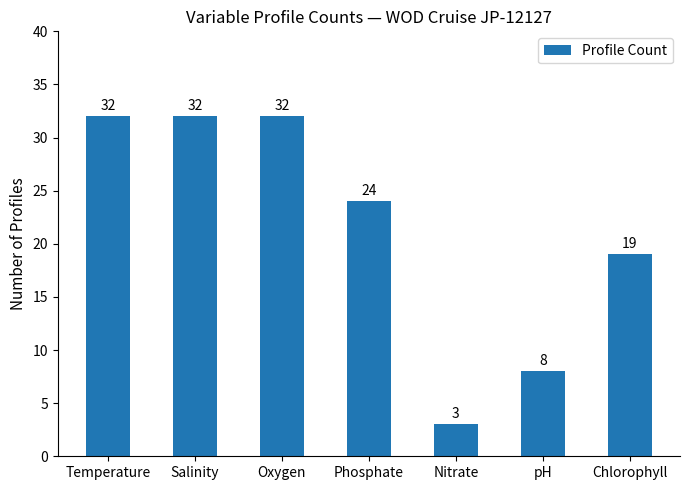

What is the label of the 1st bar from the left?

Temperature